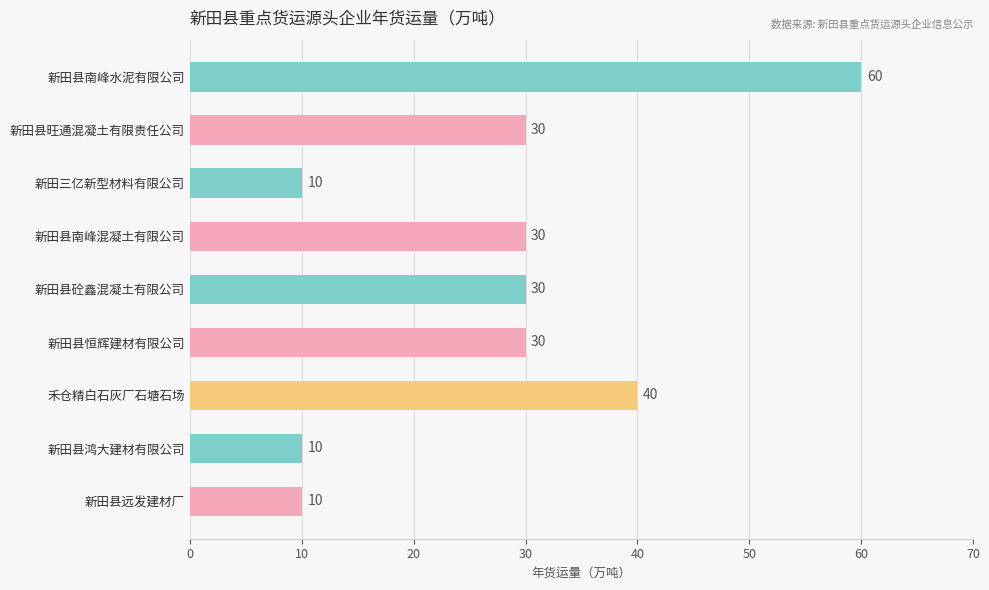

What is the value of the 2nd bar from the top?

30